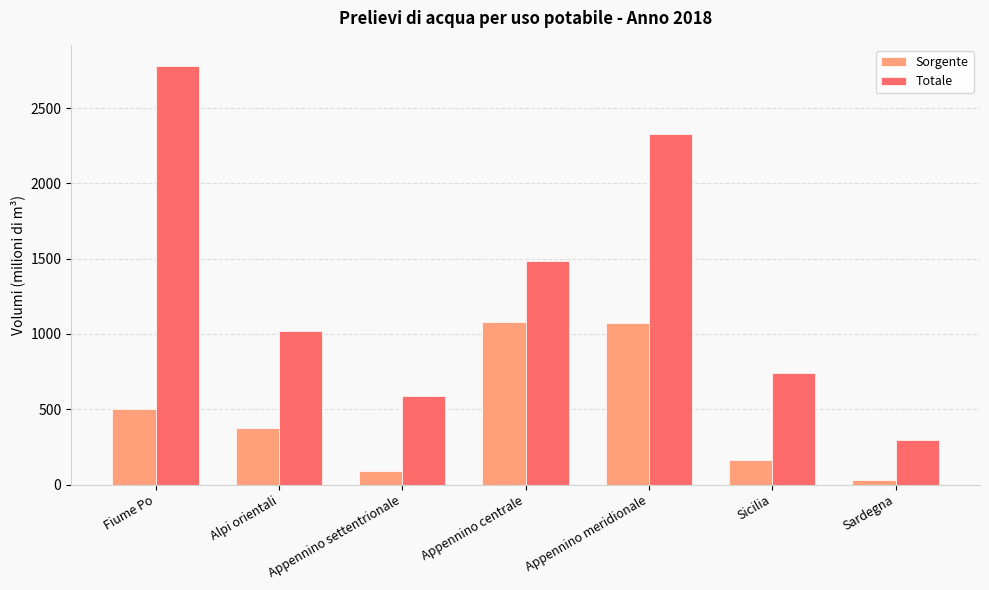

What is the difference between the maximum and minimum values in the Sorgente series?

1047.5